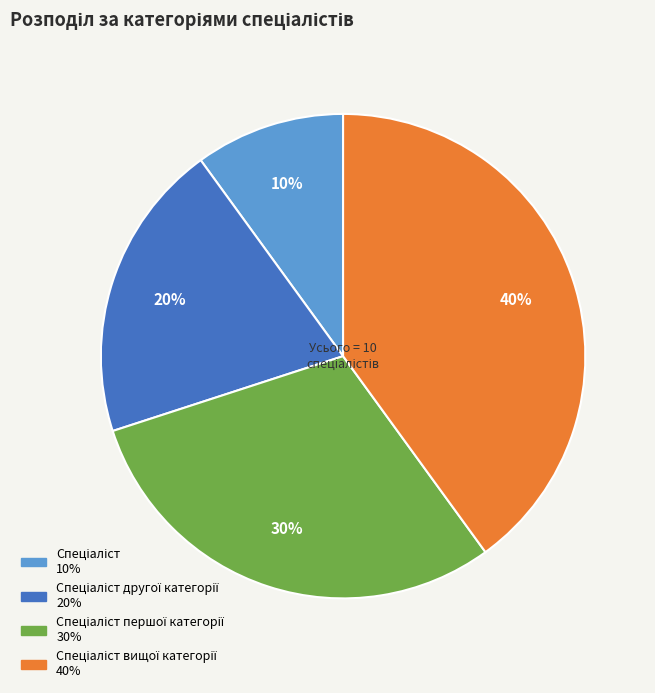

To the nearest percent, what is the difference between the largest and smallest slice percentages?

30%